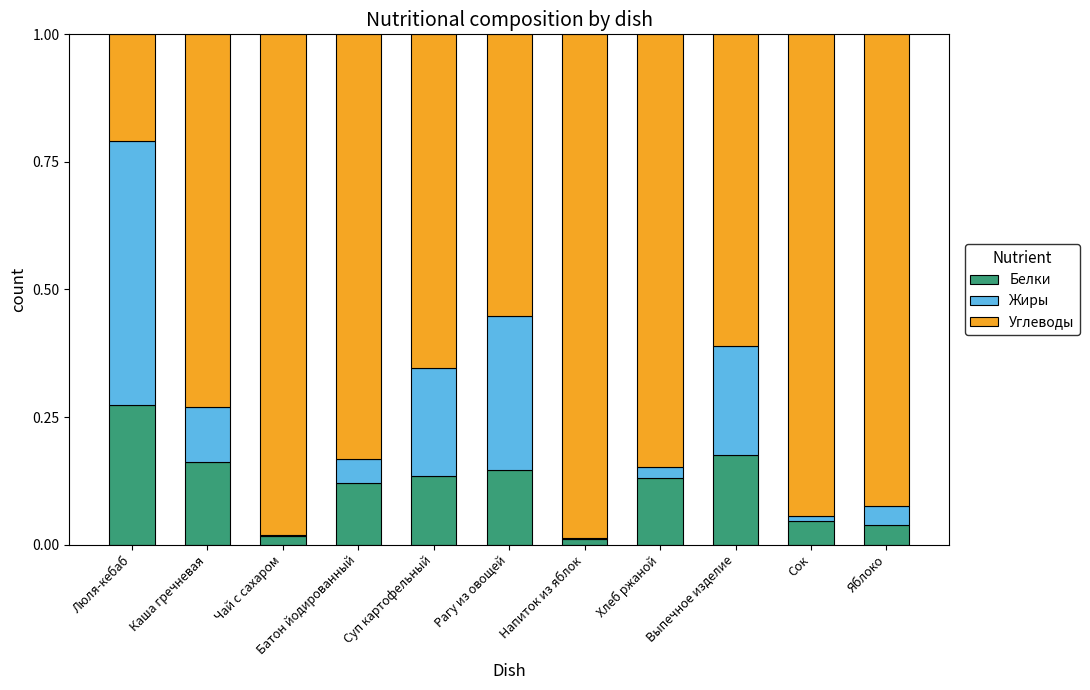

Is it true that Белки equals 0.1 at Хлеб ржаной?

True